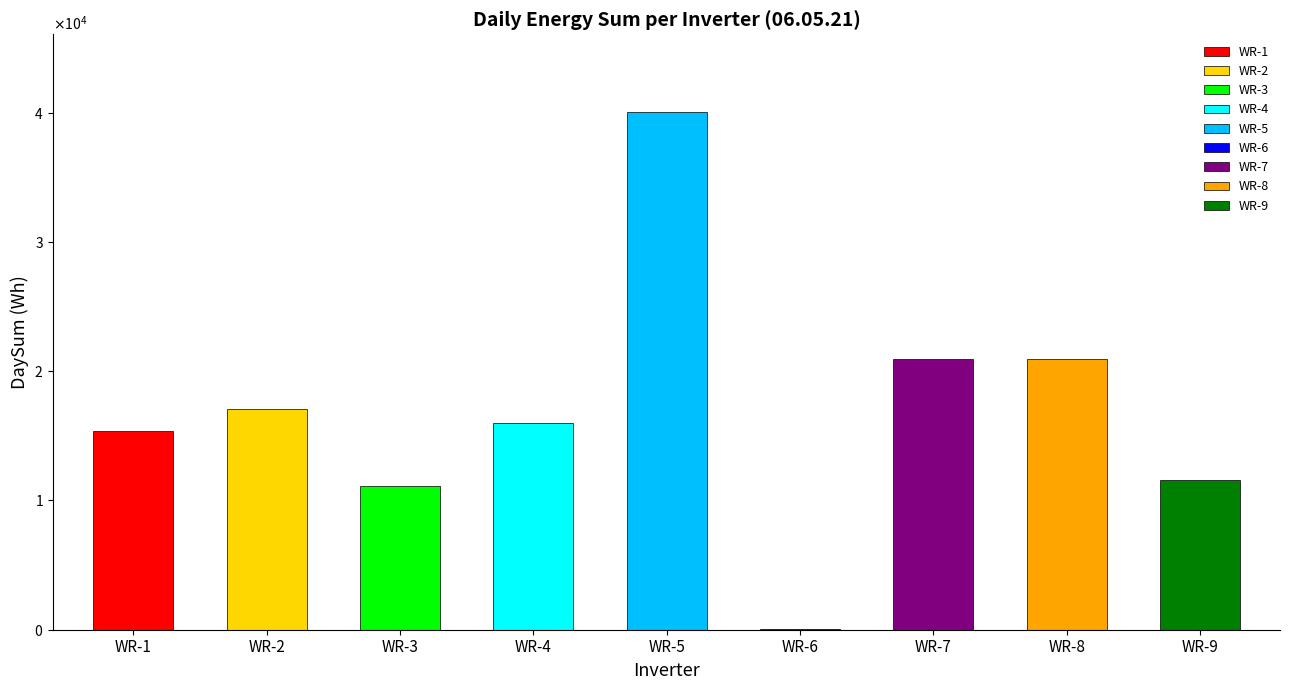

Rank the categories by value from lowest to highest.

WR-6, WR-3, WR-9, WR-1, WR-4, WR-2, WR-8, WR-7, WR-5